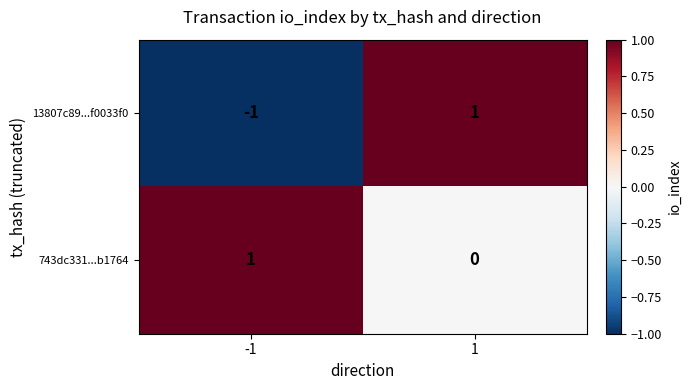

Which series changed the most between -1 and 1?

13807c89...f0033f0